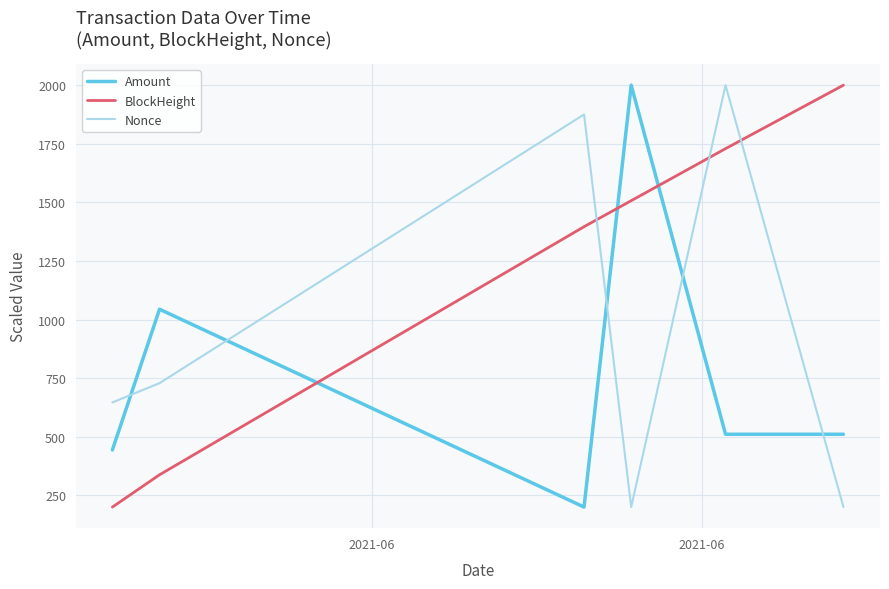

What is the highest value of the Amount series?

2000.0